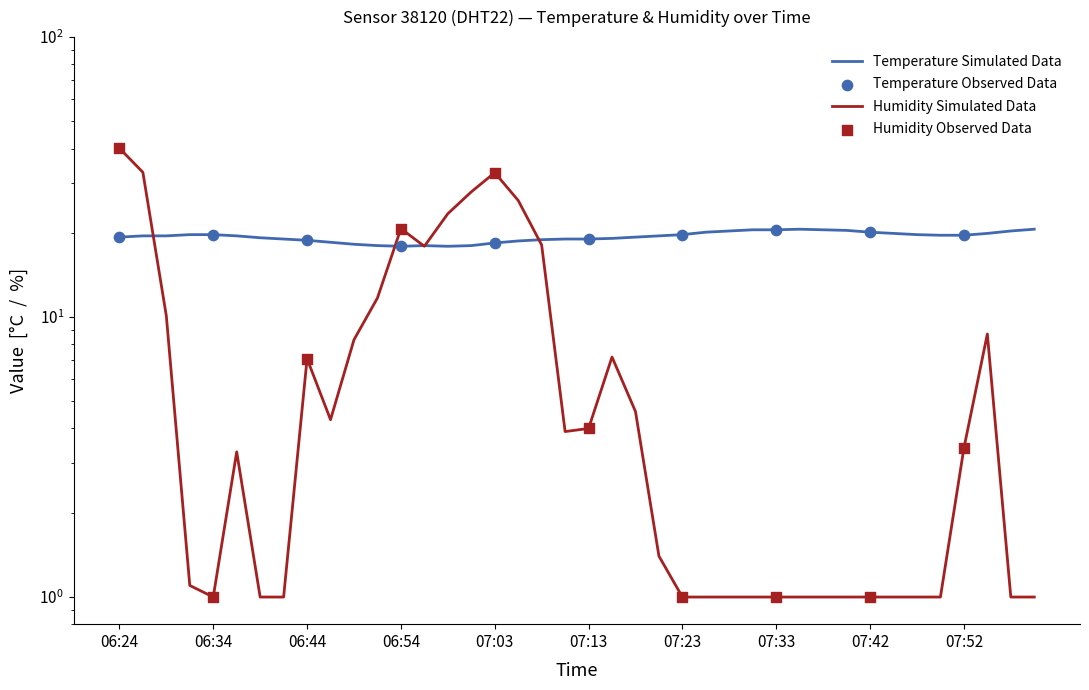

Which series has the largest Y range (max minus min)?

humidity